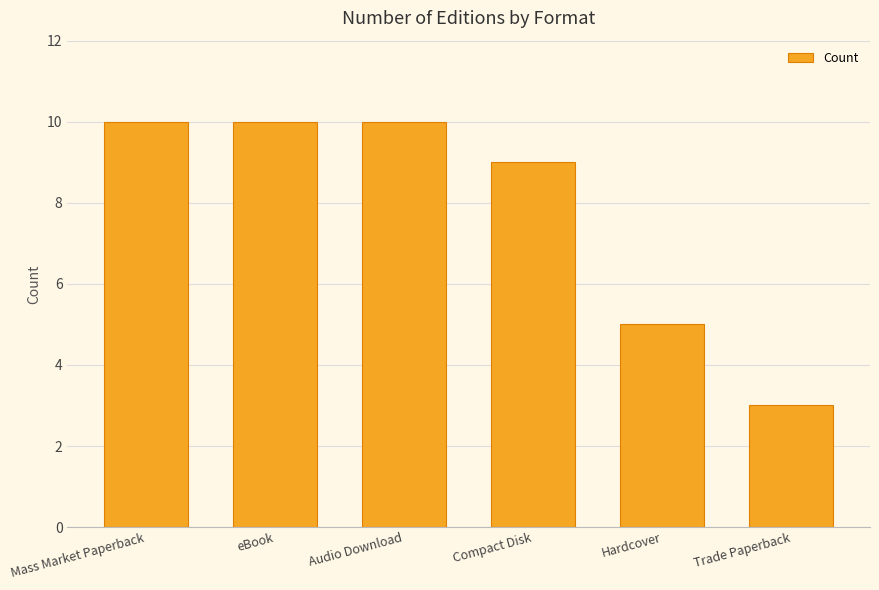

What is the ratio of the value at Mass Market Paperback to the value at eBook?

1.0